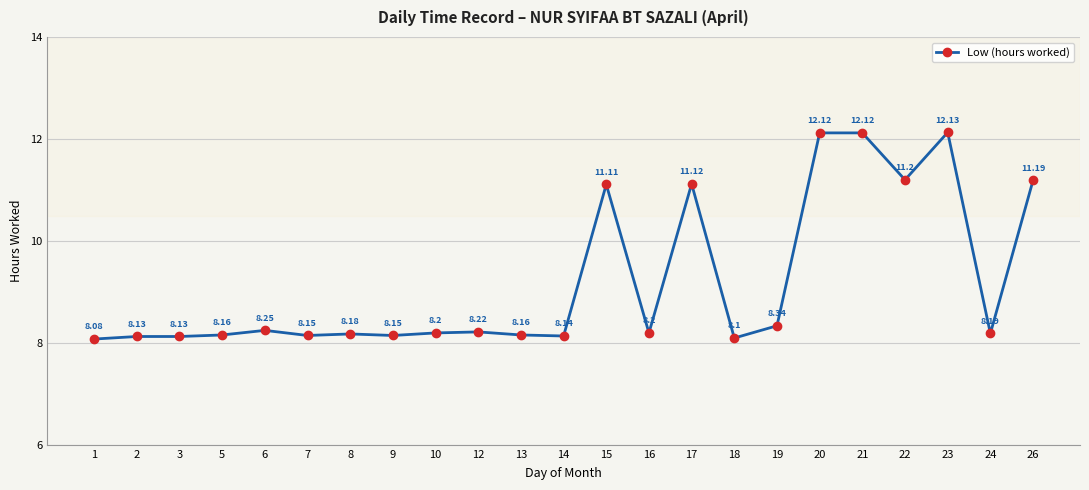

What is the change in value from 2 to 23?

+4.0